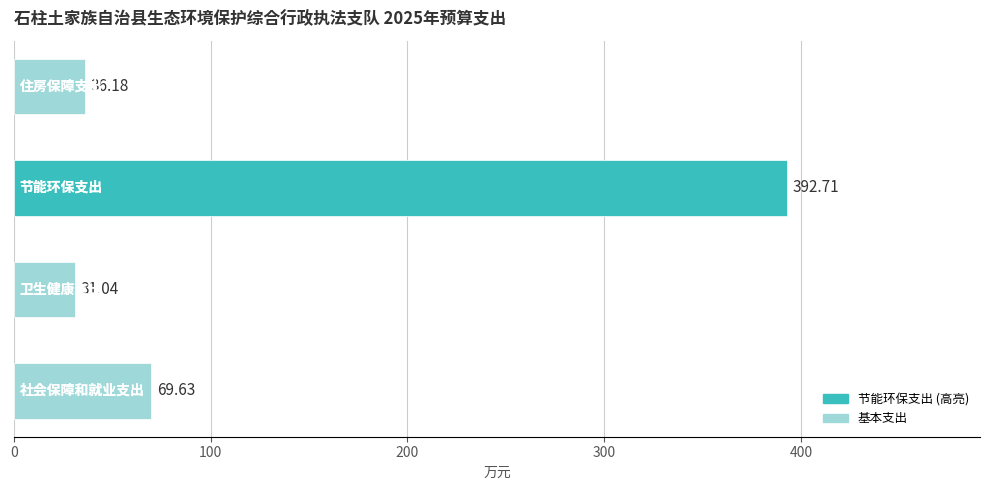

What is the difference between the maximum and minimum values?

361.7